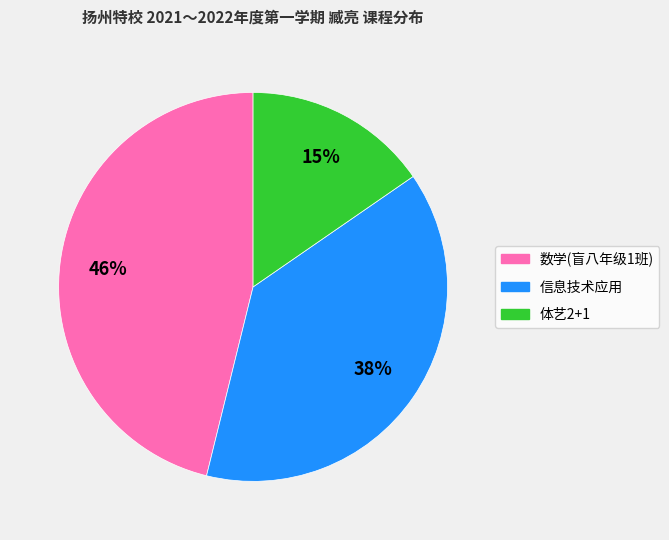

Which slice is the largest?

数学(盲八年级1班)